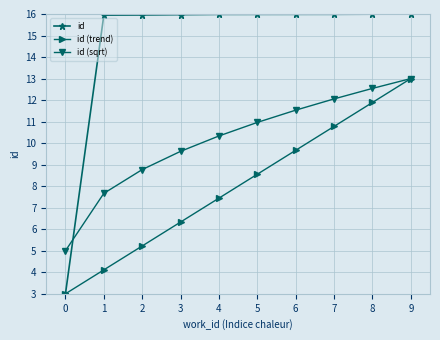

What is the difference between the id (trend) values at 9 and 3?

6.7